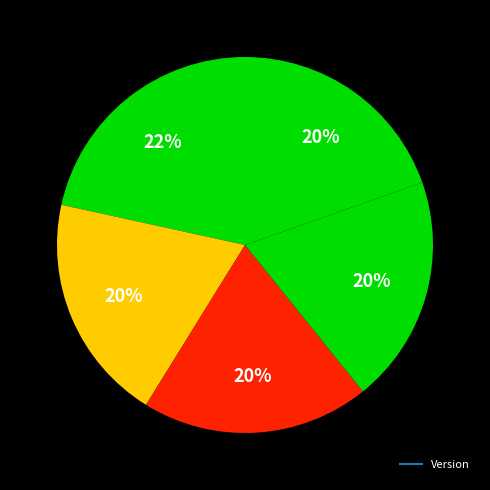

How many segments does this pie chart have?

5